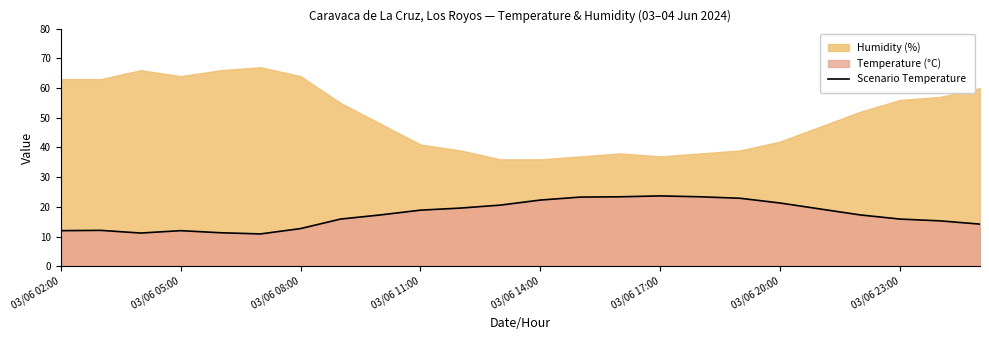

What is the average value?

17.4